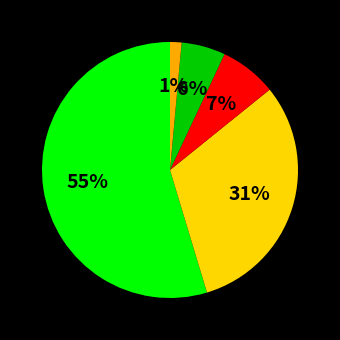

Is there any slice that represents more than half of the pie?

Yes